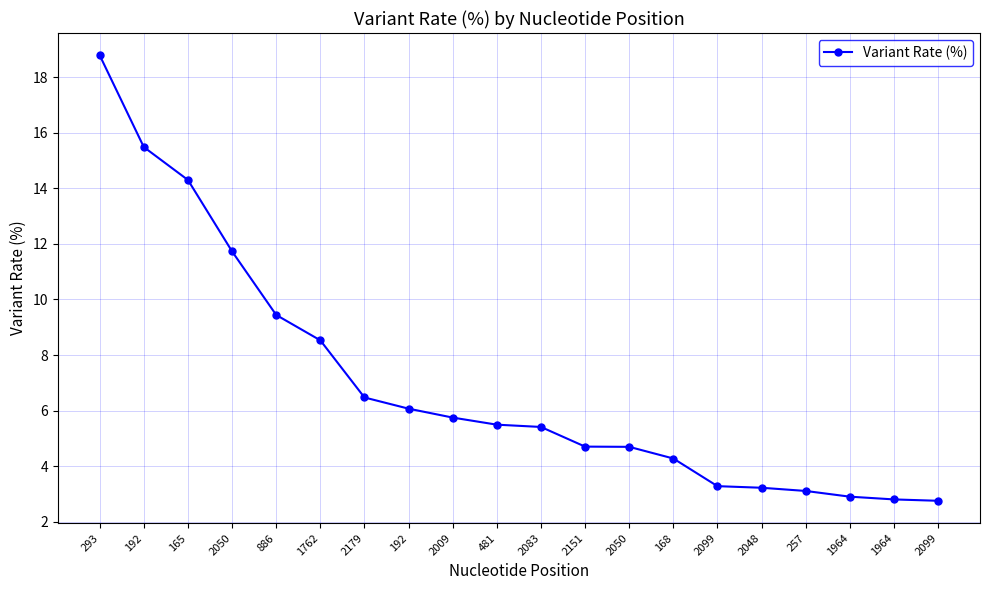

Reading left to right, extract all data points from this chart.

293=18.8	192=15.5	165=14.3	2050=11.7	886=9.4	1762=8.5	2179=6.5	192=6.1	2009=5.7	481=5.5	2083=5.4	2151=4.7	2050=4.7	168=4.3	2099=3.3	2048=3.2	257=3.1	1964=2.9	1964=2.8	2099=2.8